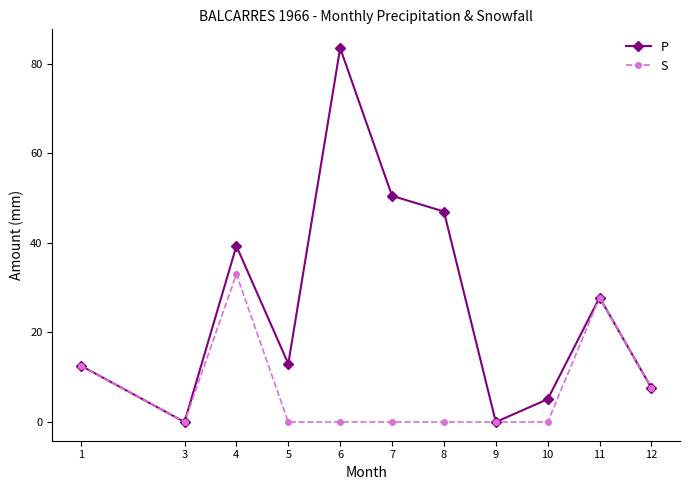

How many categories are shown in the chart?

11